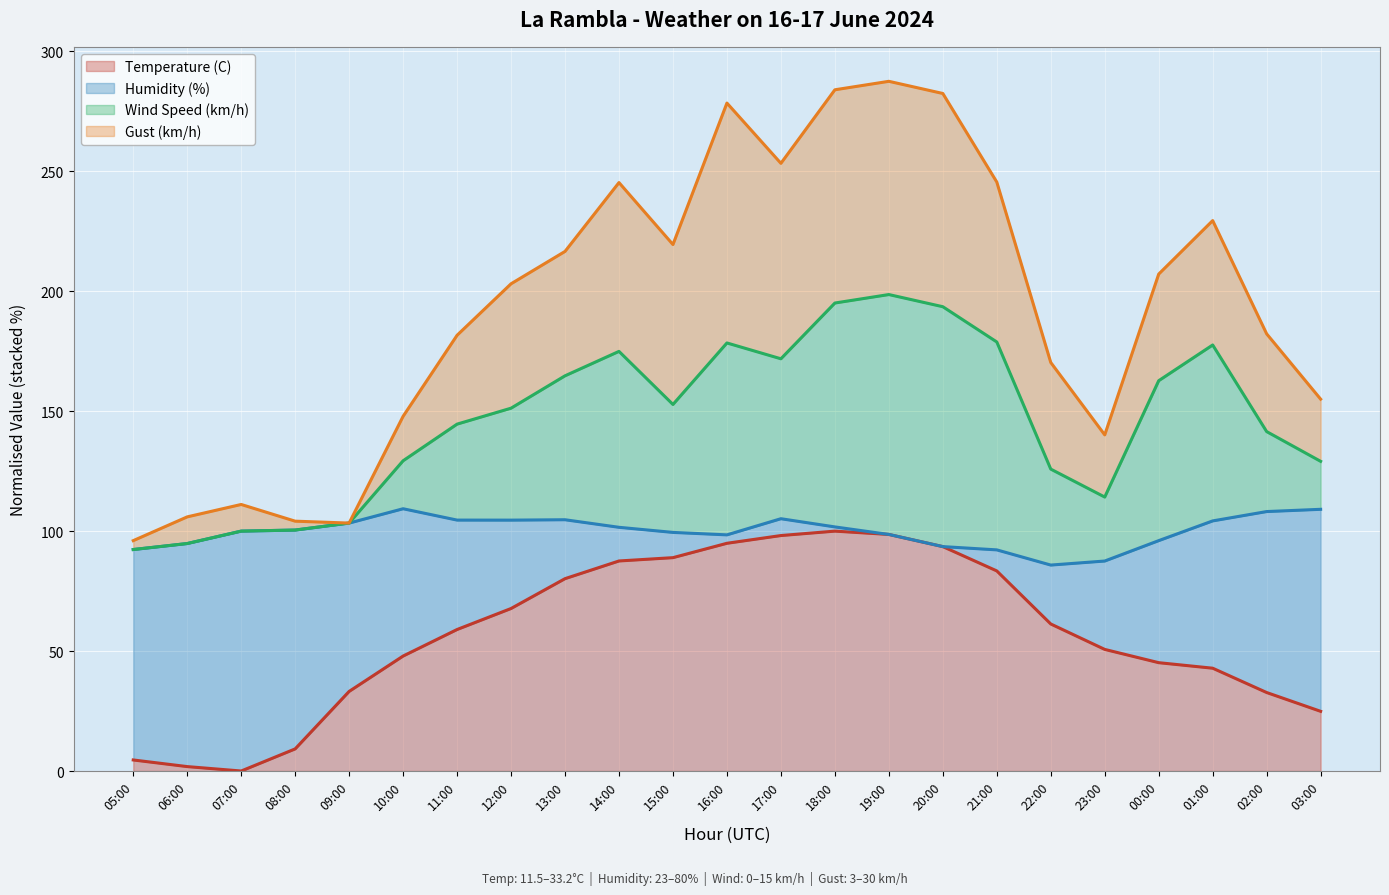

The value of Gust (km/h) at 21:00 is 137.0. True or false?

False